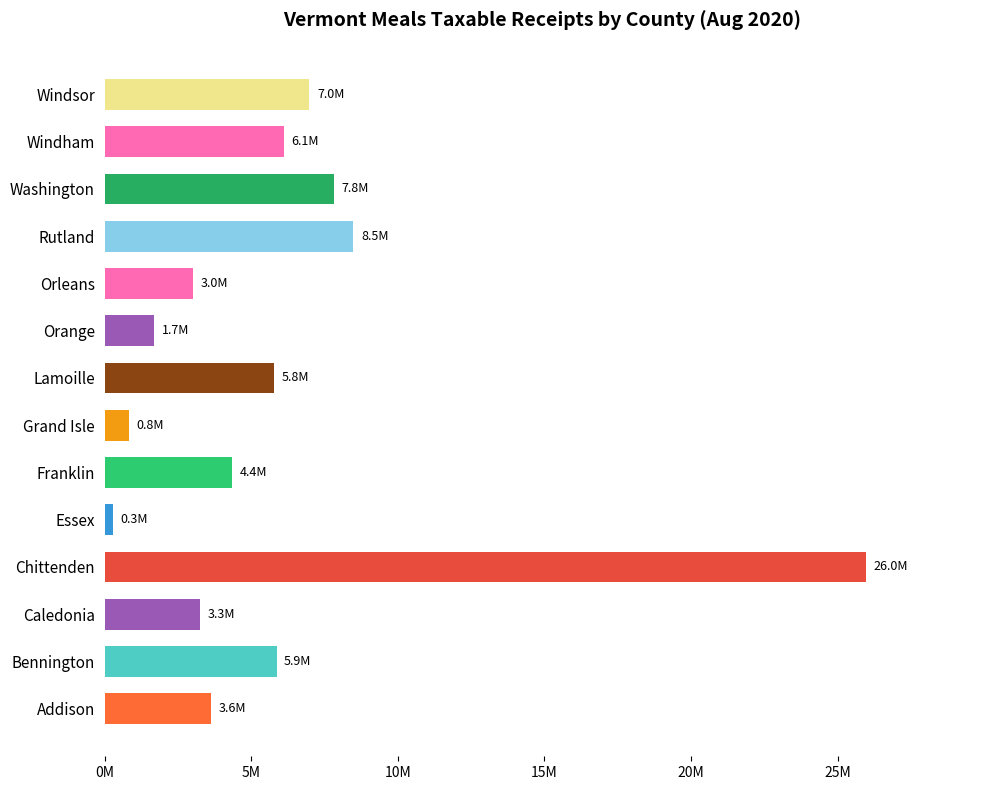

At which category does the chart reach its minimum across all series?

Essex